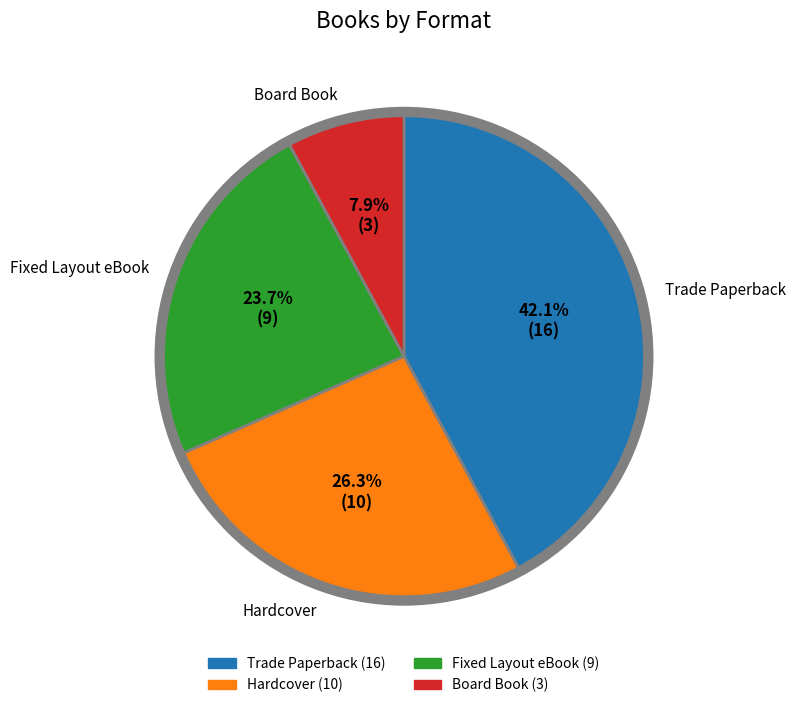

Does any single category account for the majority?

No